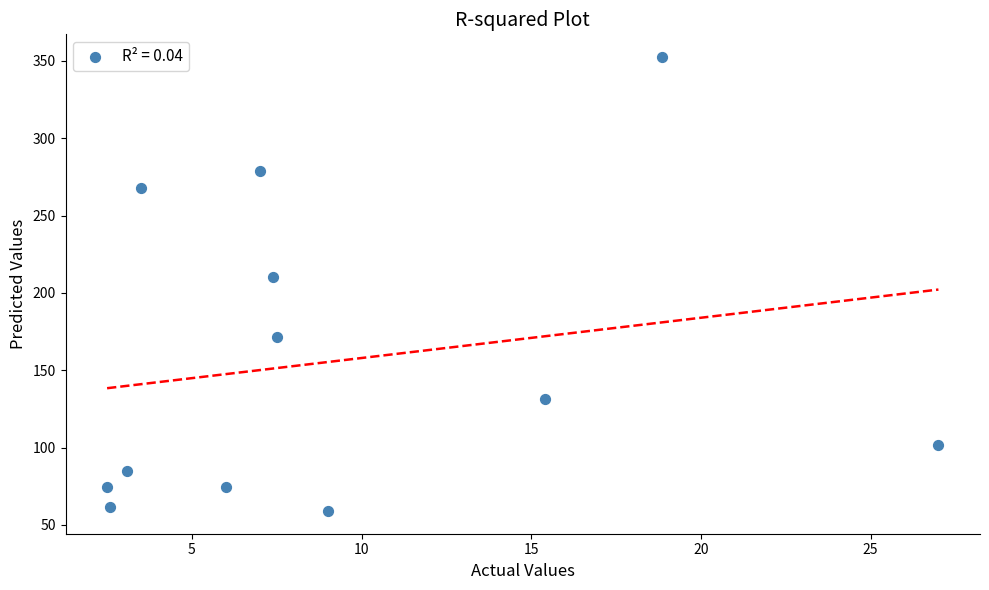

What is the average Y value?

155.7